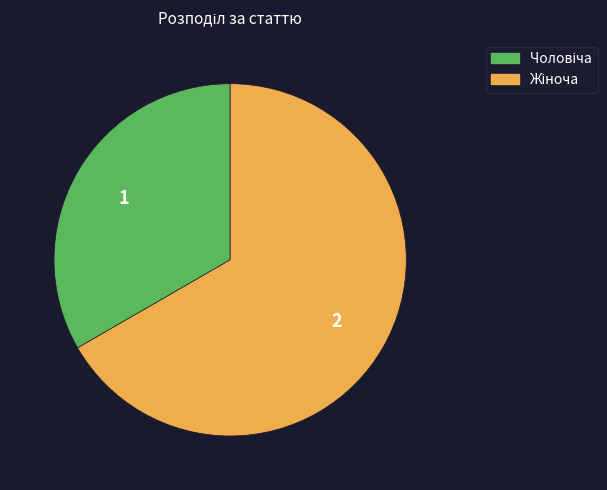

What is the change in value from Чоловіча to Жіноча?

+1